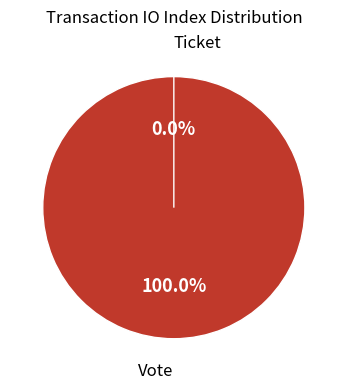

How much of the chart is everything except Ticket?

100.0%